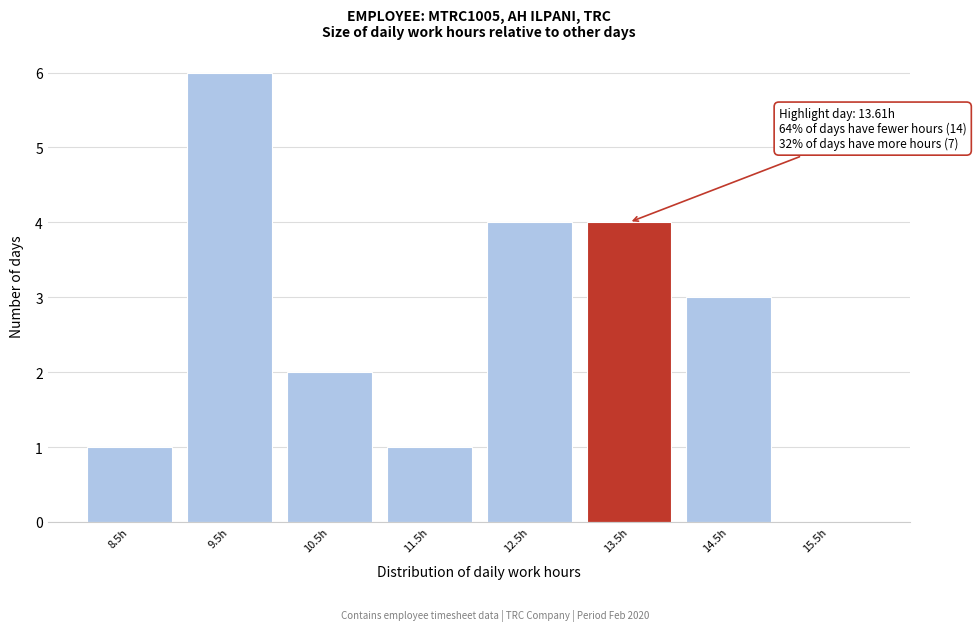

Reading right to left, what are all the values shown in this chart?

15.5h=0	14.5h=3	13.5h=4	12.5h=4	11.5h=1	10.5h=2	9.5h=6	8.5h=1